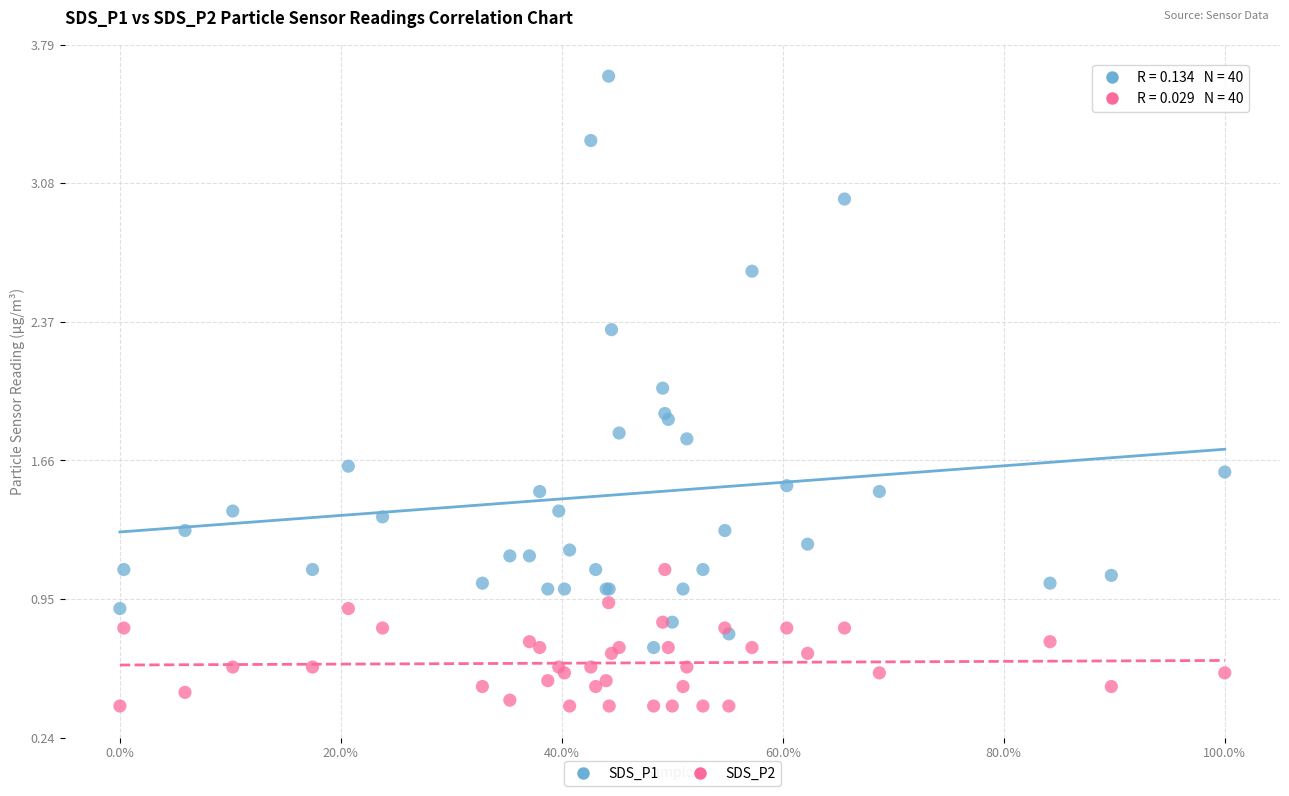

What are all the series names shown in the legend?

SDS_P1, SDS_P2